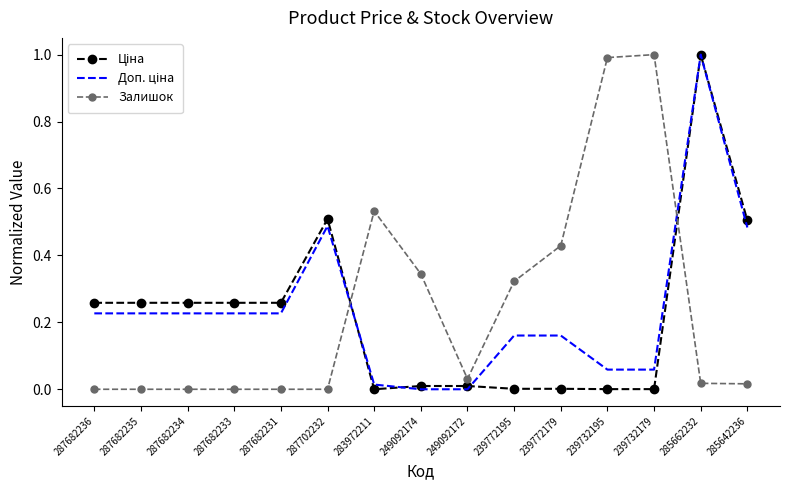

Which series changed the most between 249092172 and 239772195?

Залишок